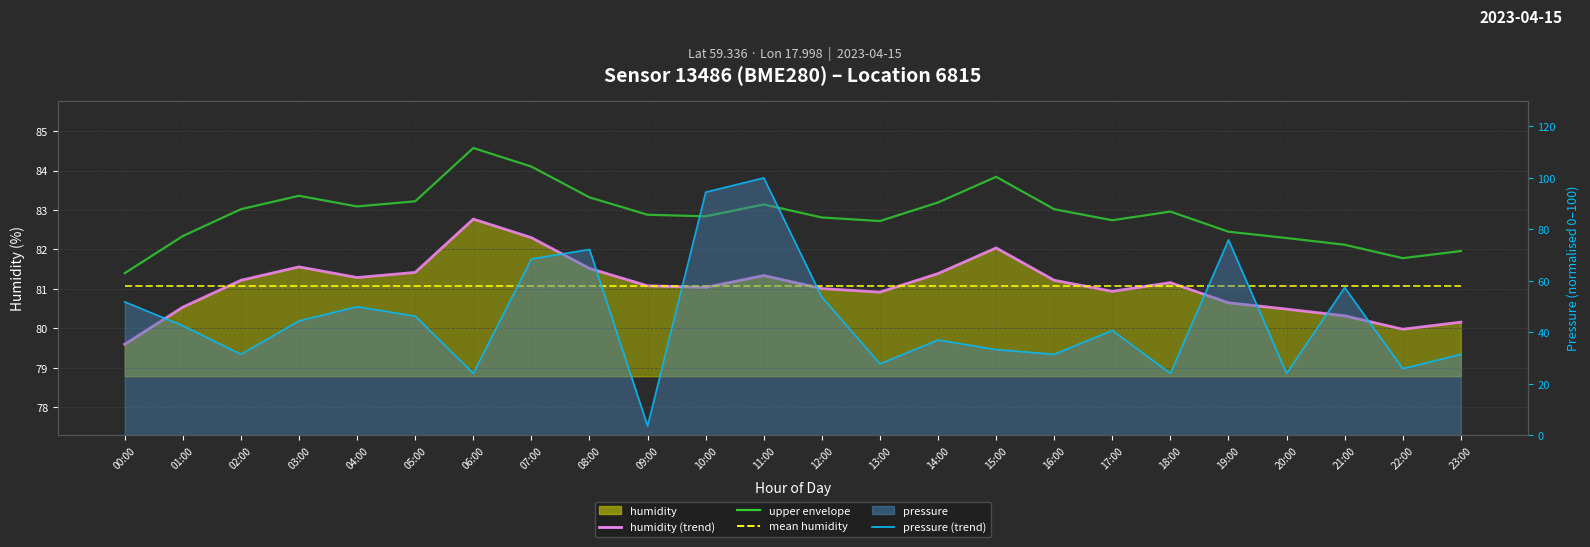

The mean humidity series shows 81.1 at 07:00. True or false?

True